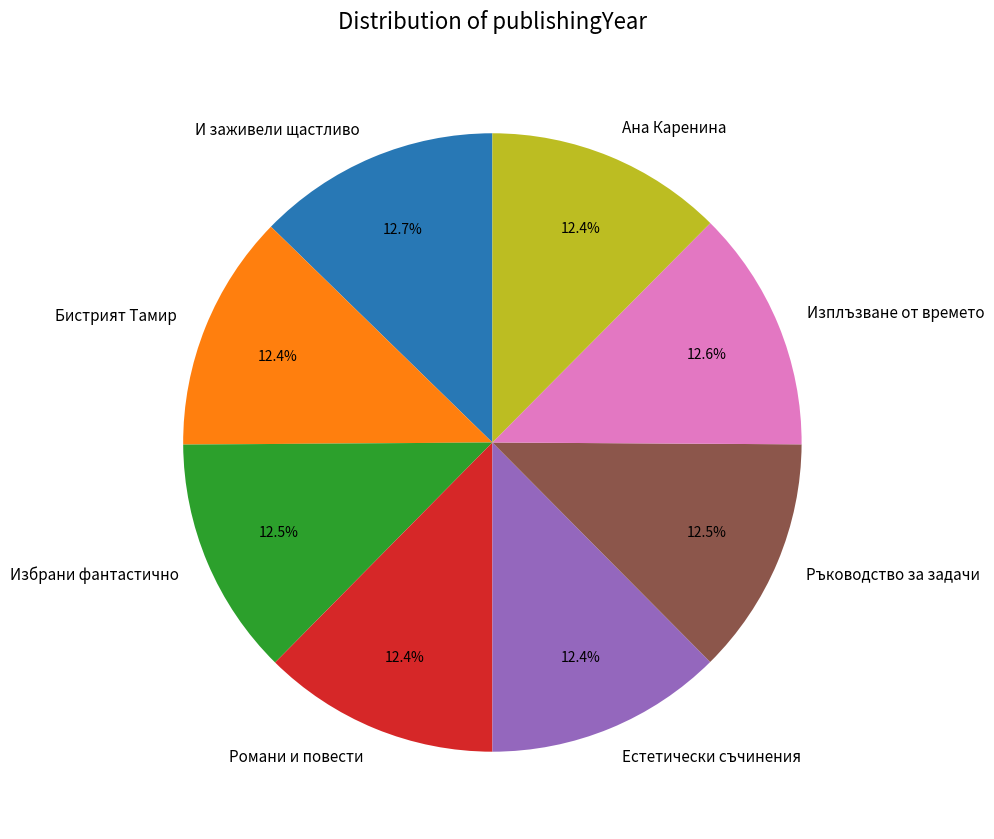

The Ана Каренина slice represents 12% of the pie. True or false?

True